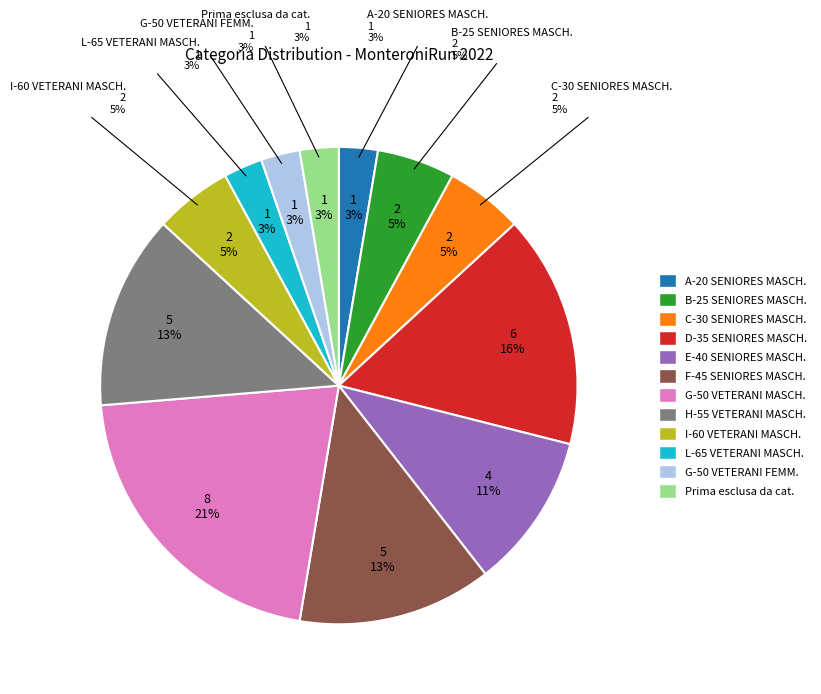

What is the change in value from B-25 SENIORES MASCH. to Prima esclusa da cat.?

-1